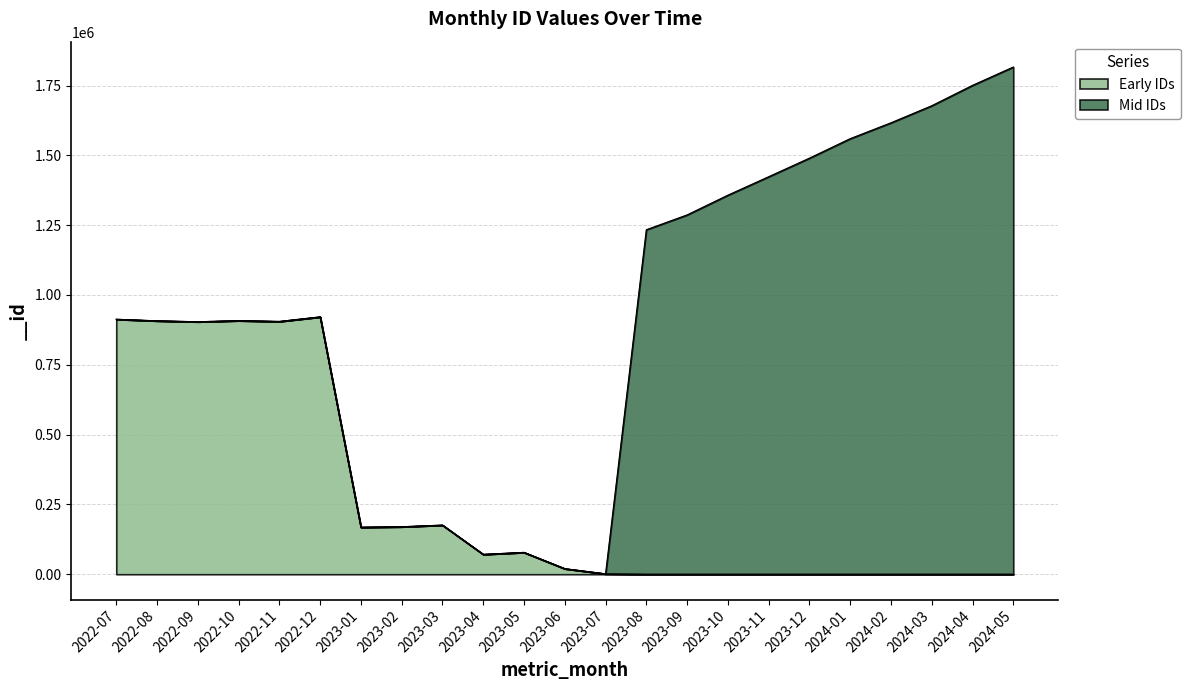

The value at 2022-09 is 192166. True or false?

False